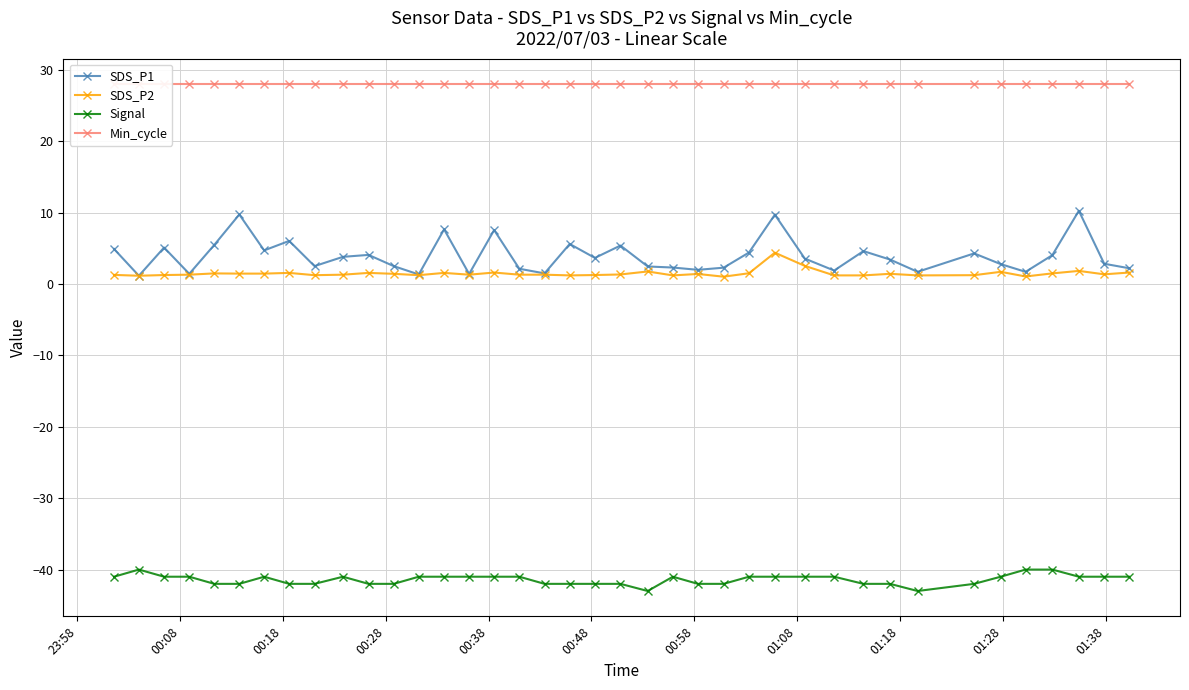

Which series has the largest total across all categories?

Min_cycle